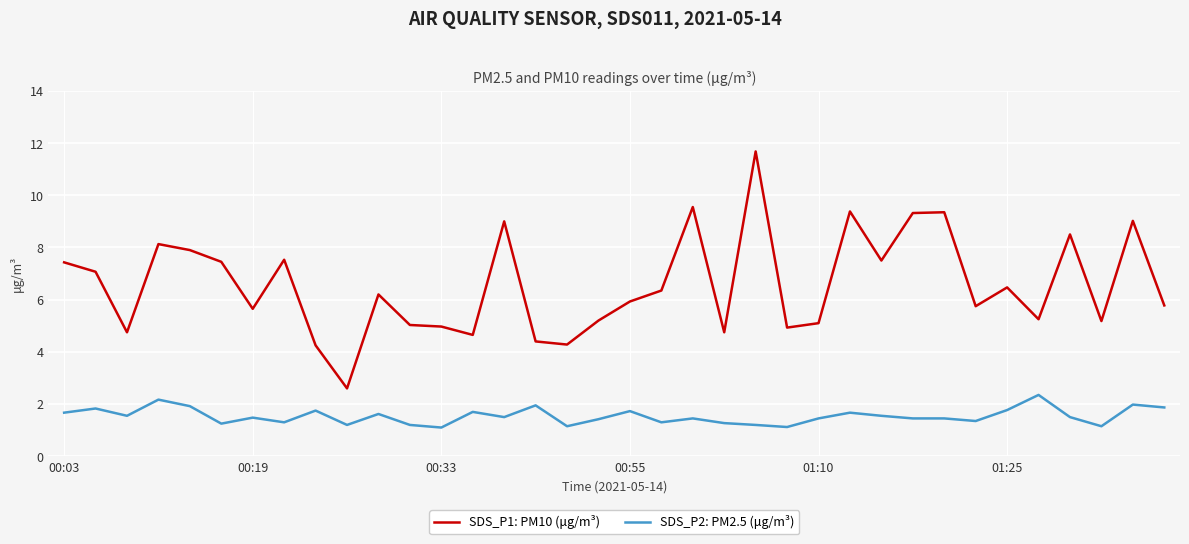

What is the smallest value displayed?

1.1